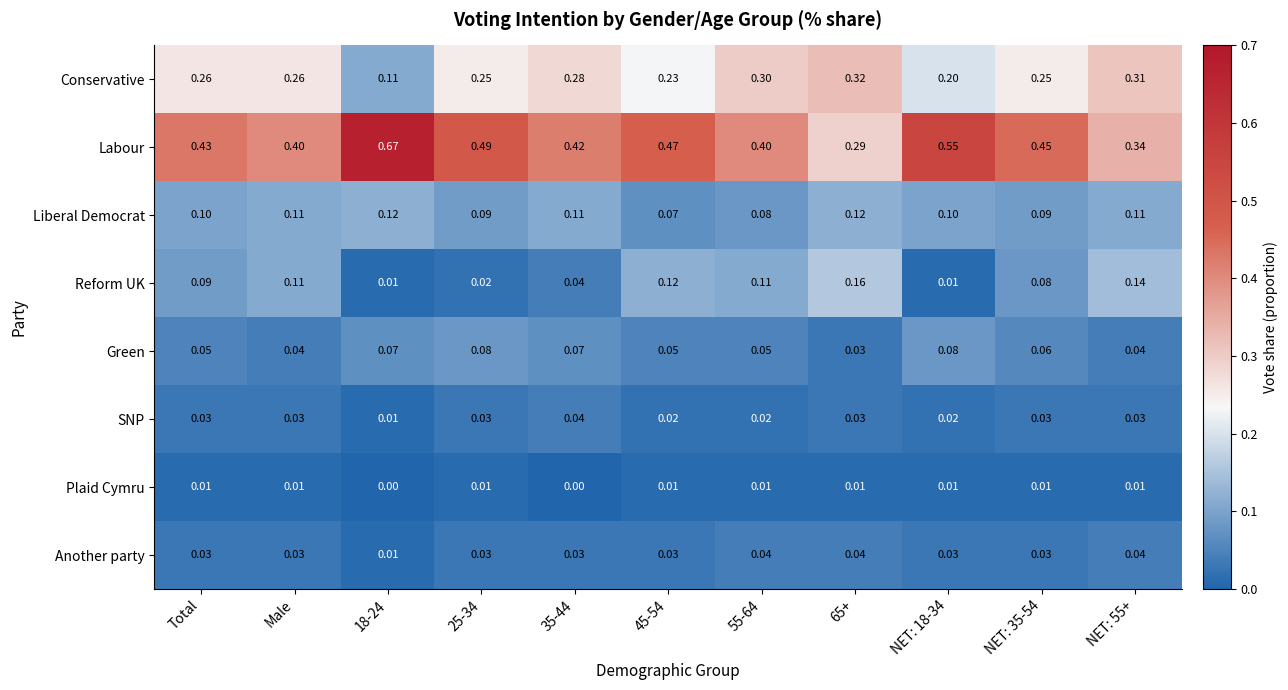

Count the number of categories in the chart.

11